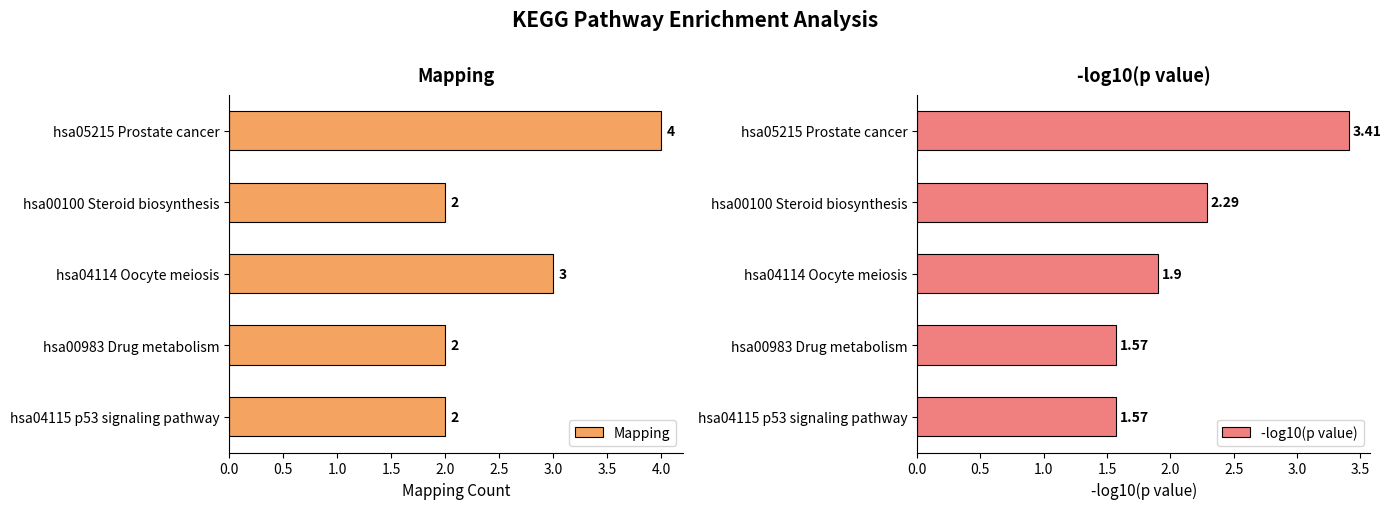

What are all the series names shown in the legend?

Mapping, -log10(p value)